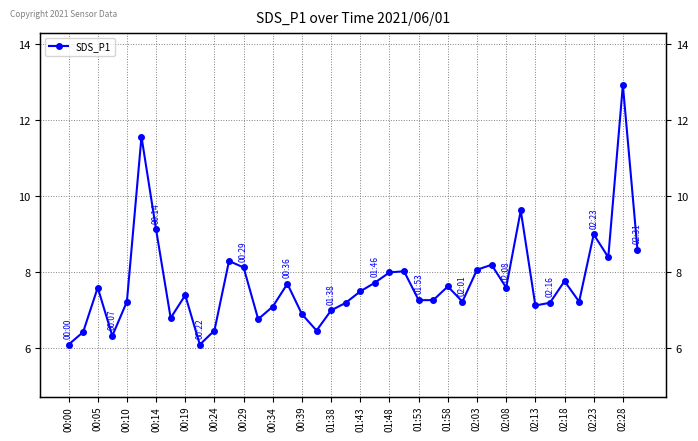

At which category does the chart reach its minimum across all series?

00:00